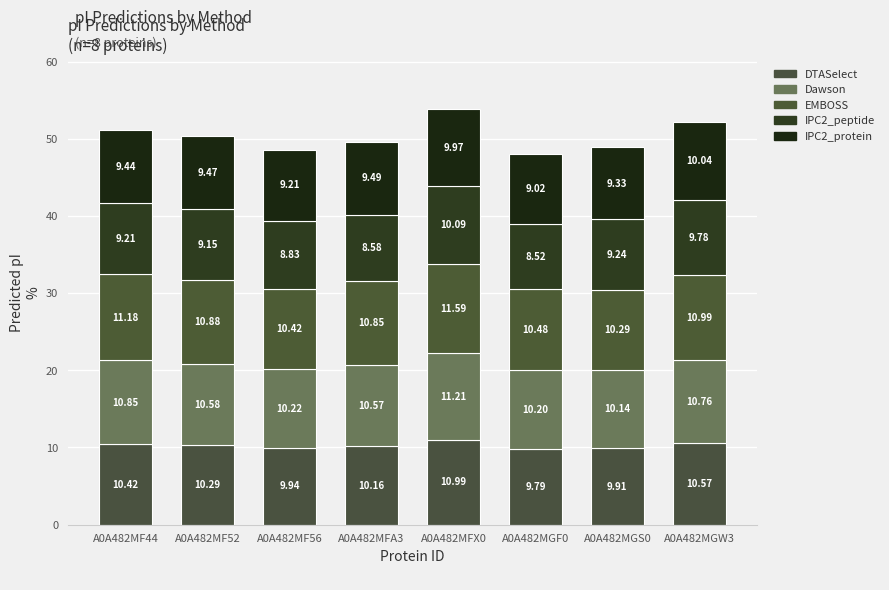

Count the number of data series in this chart.

5